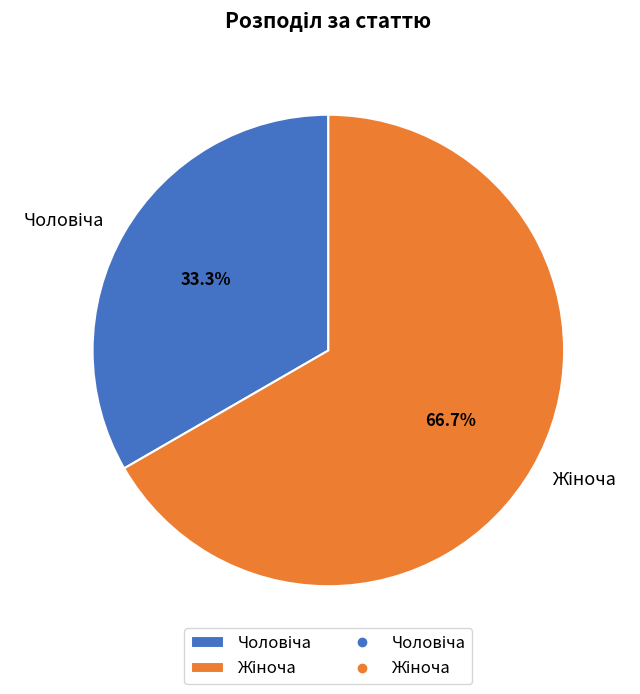

Count the number of slices in the pie.

2